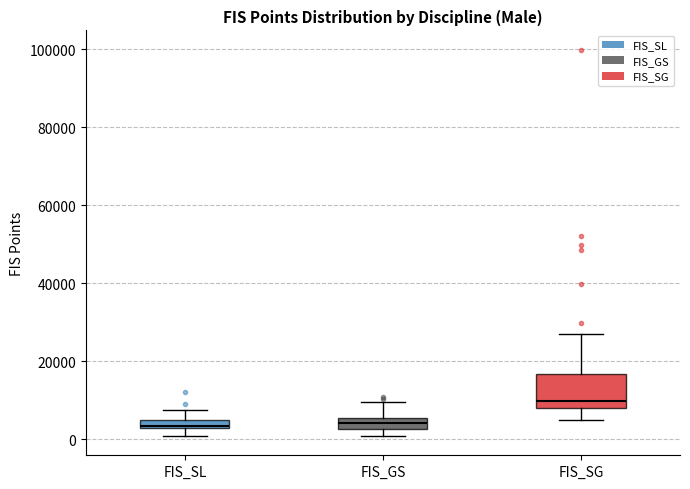

Which box is the tallest, from its lower edge to its upper edge?

FIS_SG